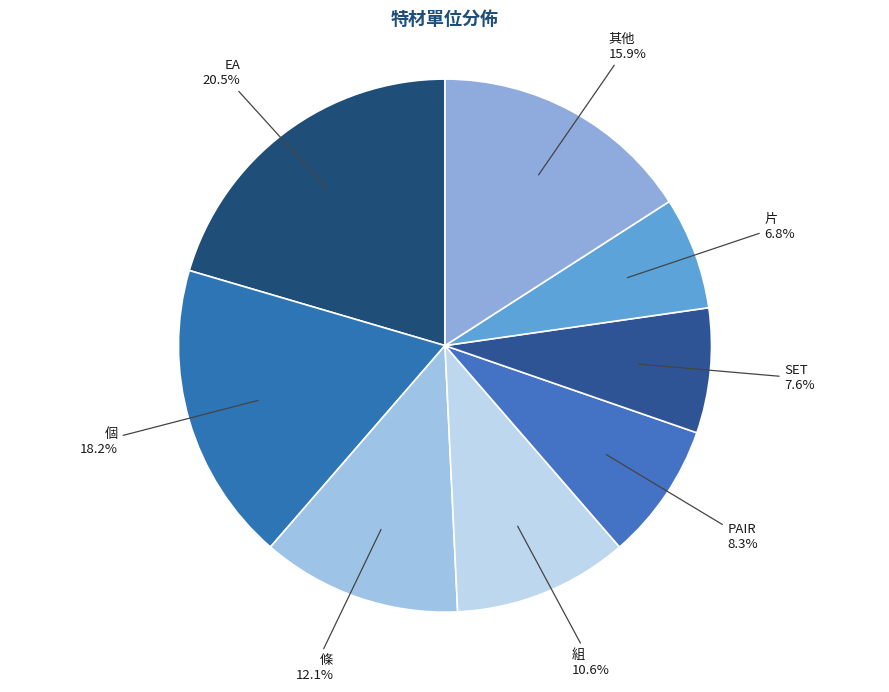

What is the ratio of the value at 其他 to the value at 組?

1.5